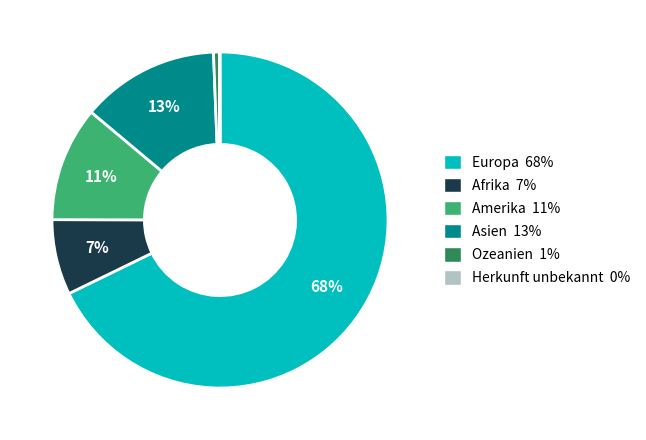

True or false: Ozeanien accounts for 1% of the total.

True